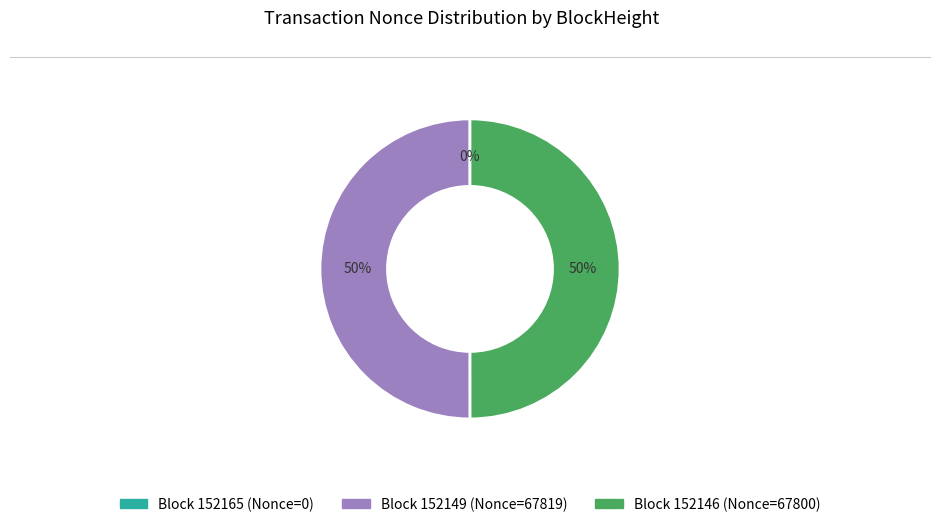

To the nearest percent, what is the difference between the largest and smallest slice percentages?

50%